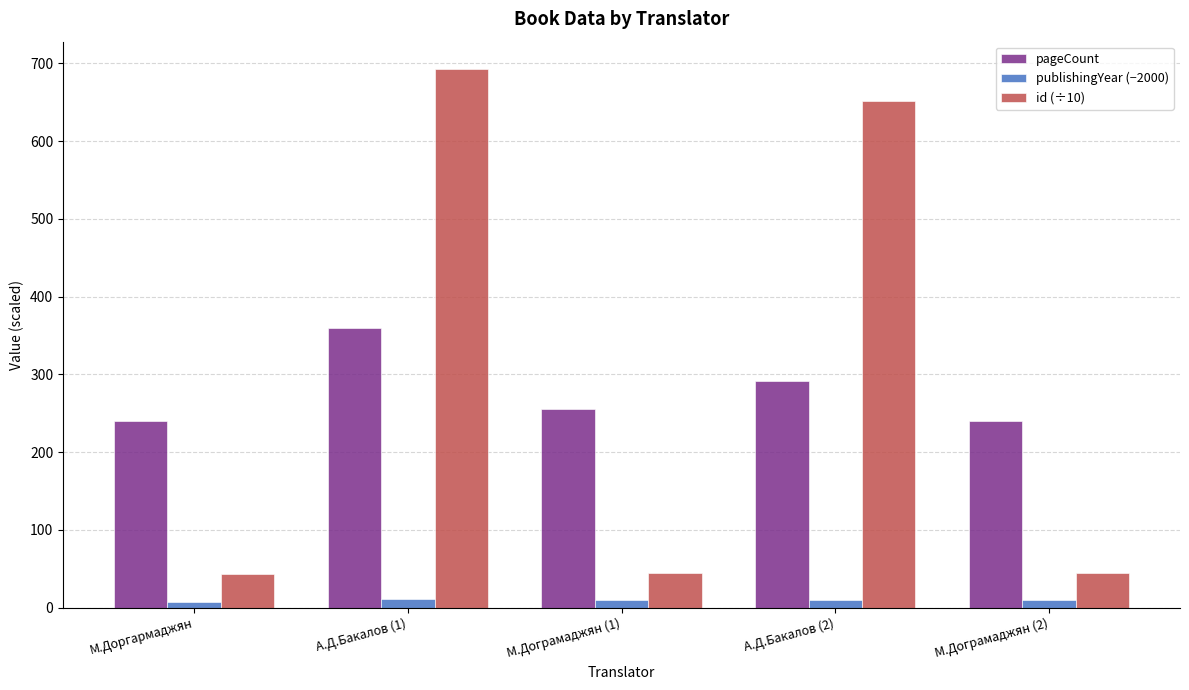

What is the minimum value shown in the chart?

7.0